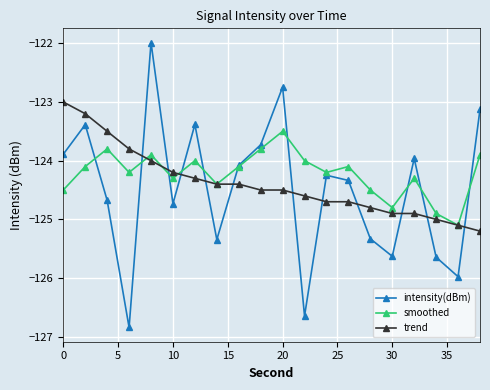

Which series has the largest range (max minus min)?

intensity(dBm)